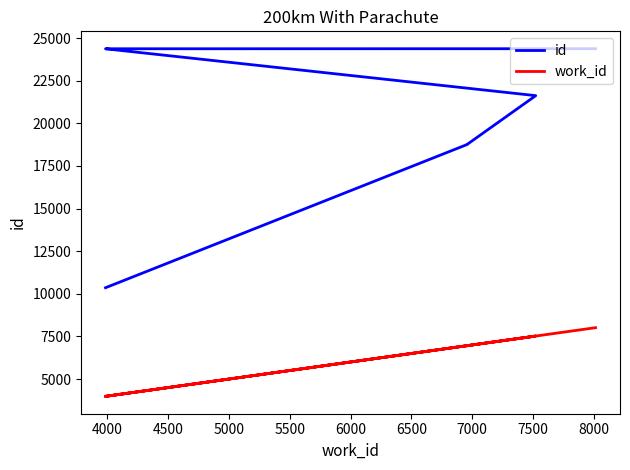

At which category is the sum across all series the highest?

8000